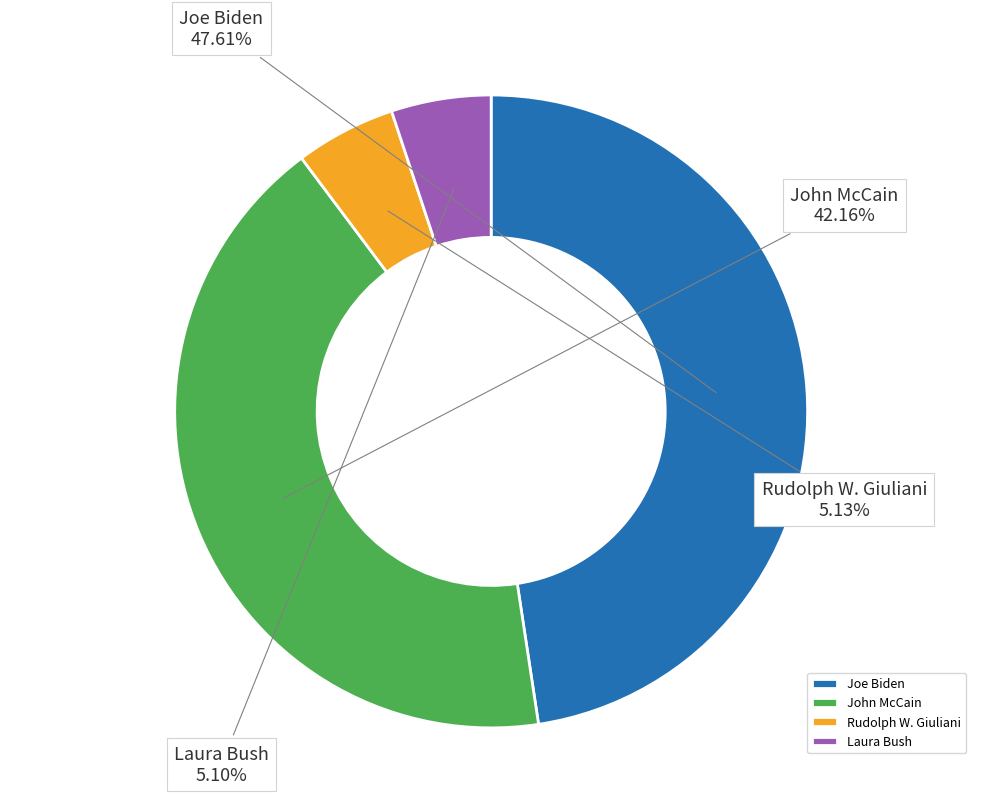

Is there any slice that represents more than half of the pie?

No